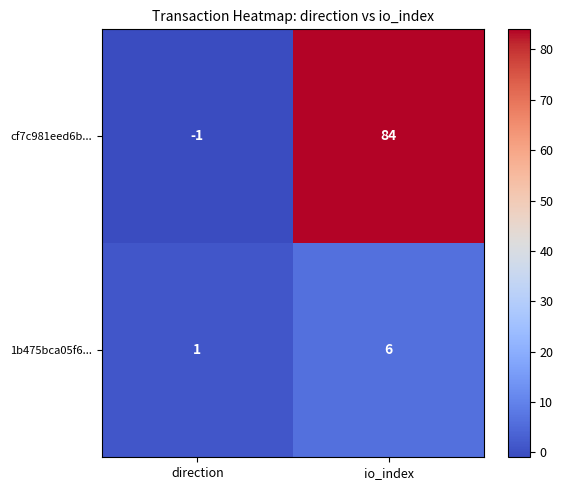

What is the maximum value shown in the chart?

84